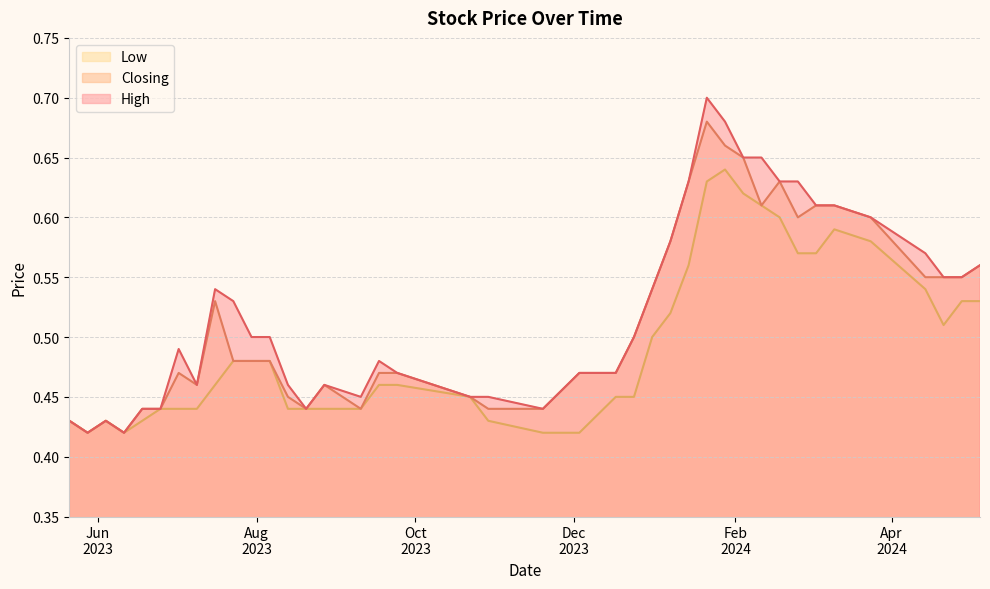

True or false: Low and High intersect in this chart.

False